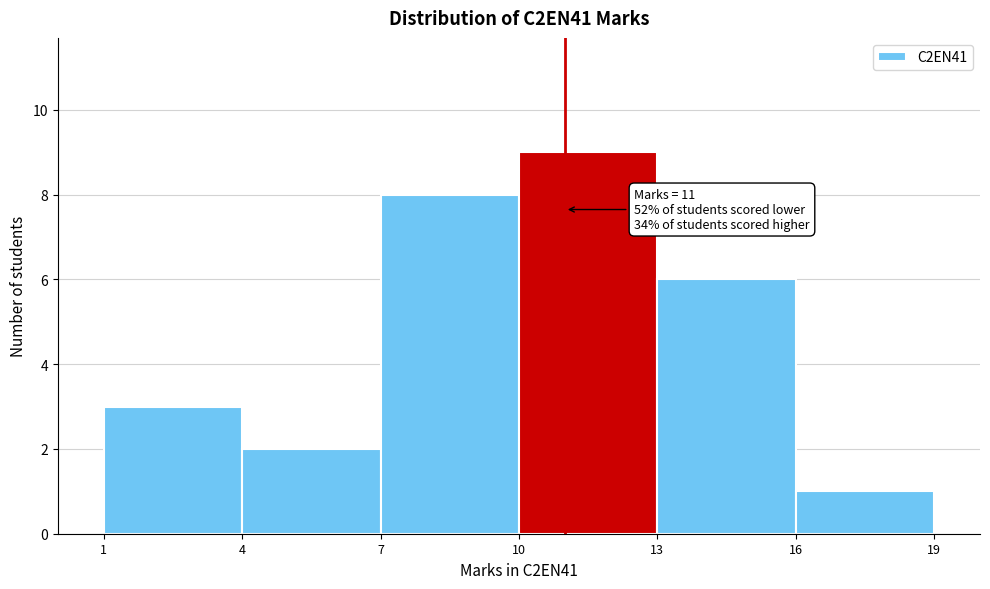

Over which range of the x-axis is the bar tallest?

10 to 13